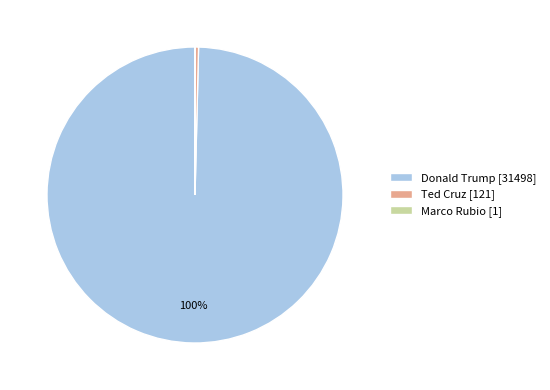

To the nearest percent, what is the difference between the largest and smallest slice percentages?

100%